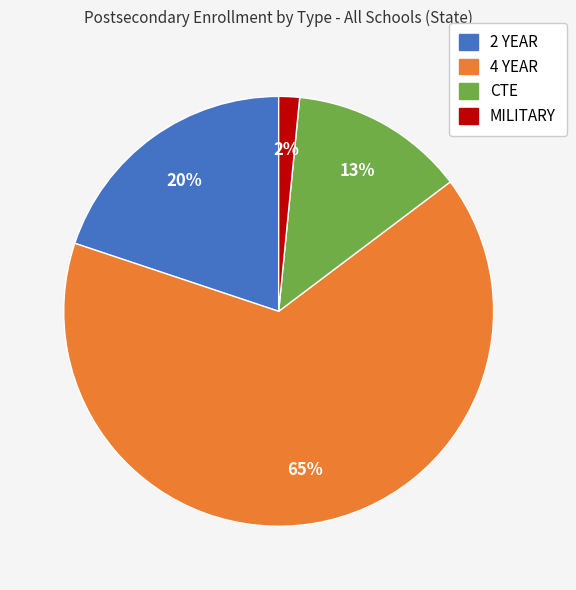

To the nearest percent, what portion does MILITARY represent?

2%